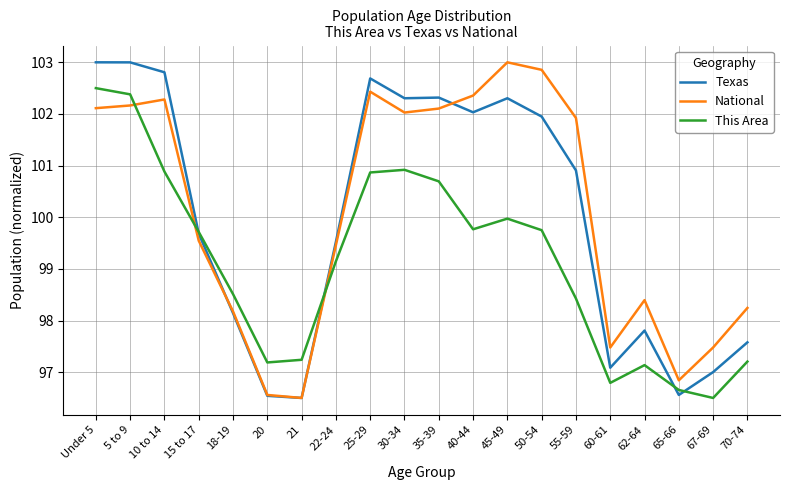

What position from the left is 67-69?

19